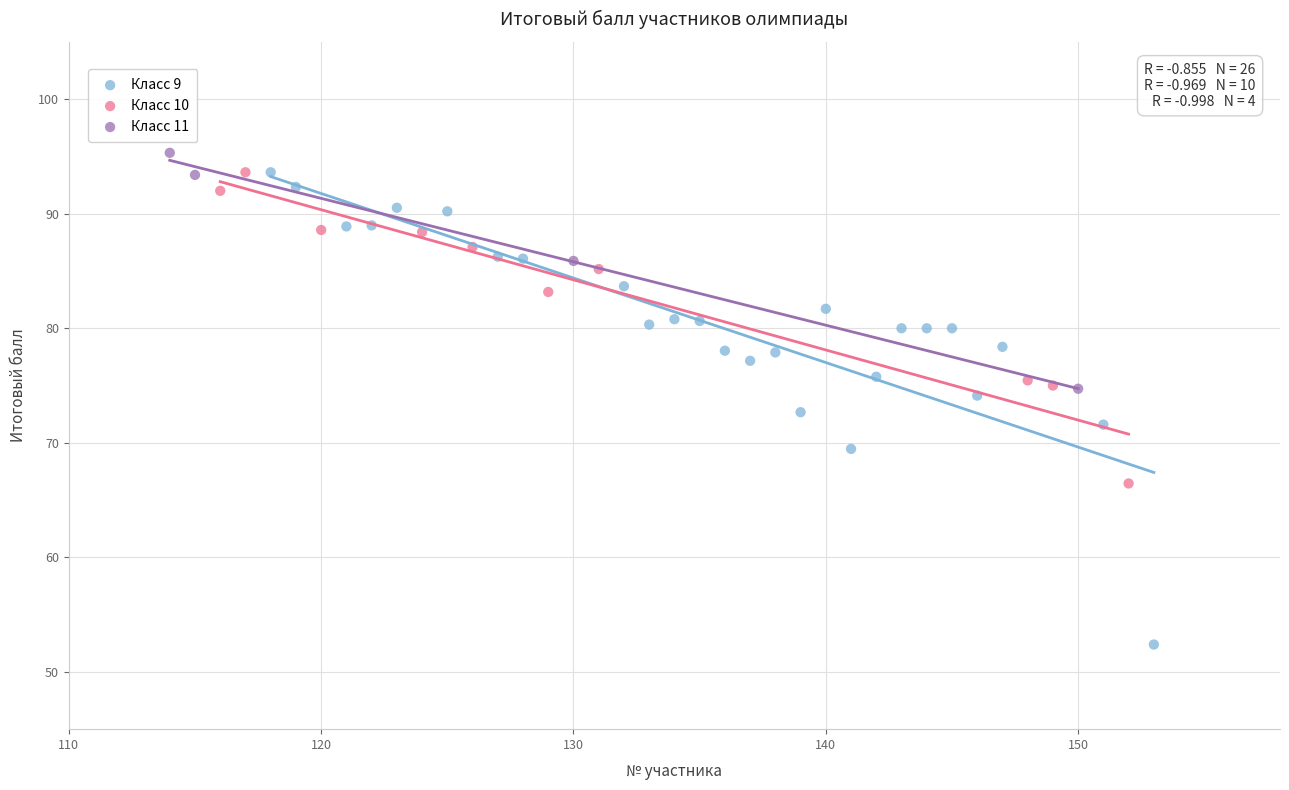

Which series contains the lowest Y value?

Класс 9